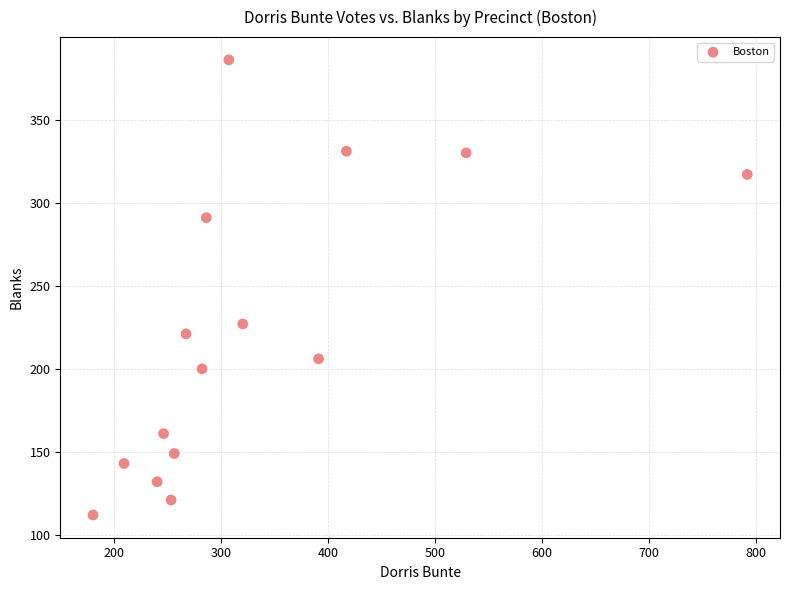

What is the range of X values (max minus min)?

612